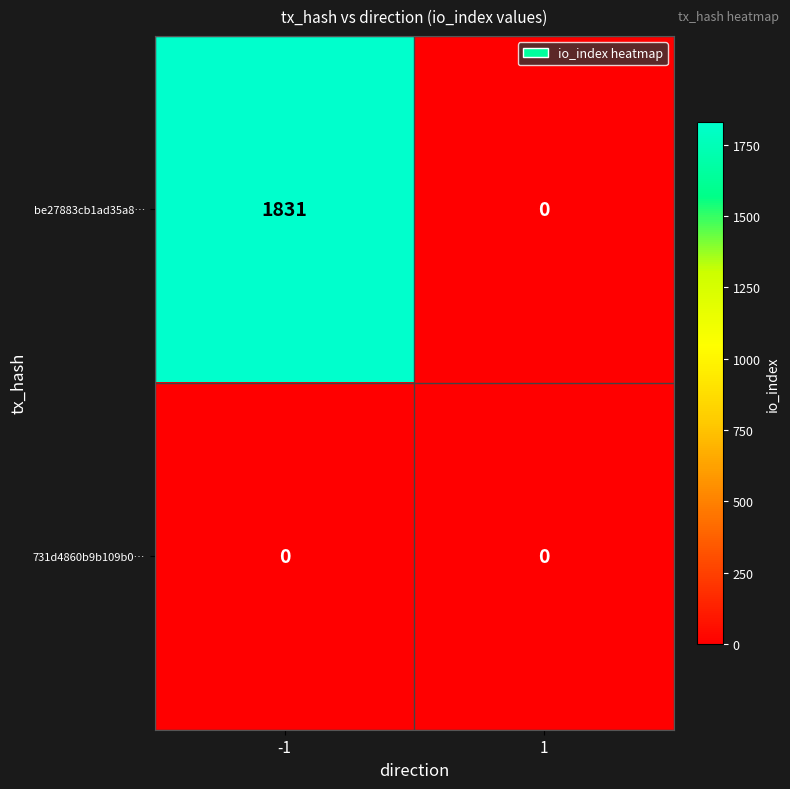

What is the average value of the be27883cb1ad35a8… series?

916